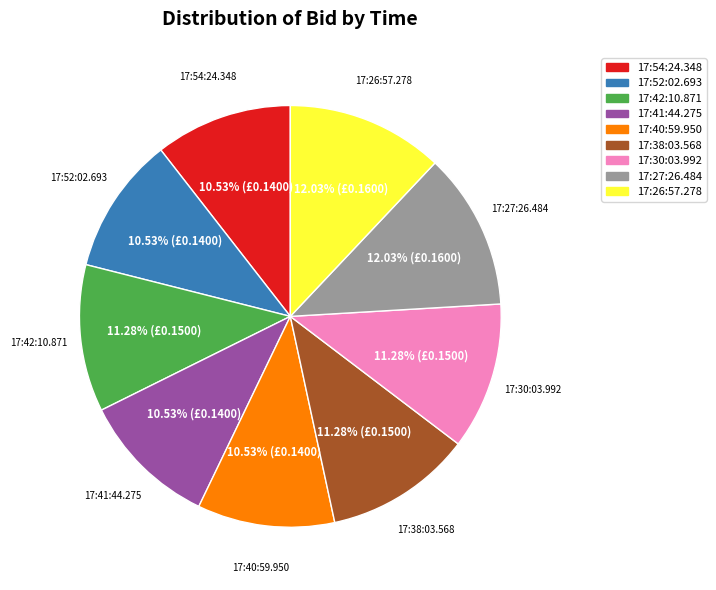

Is the sum of 17:26:57.278 and 17:27:26.484 greater than half?

No